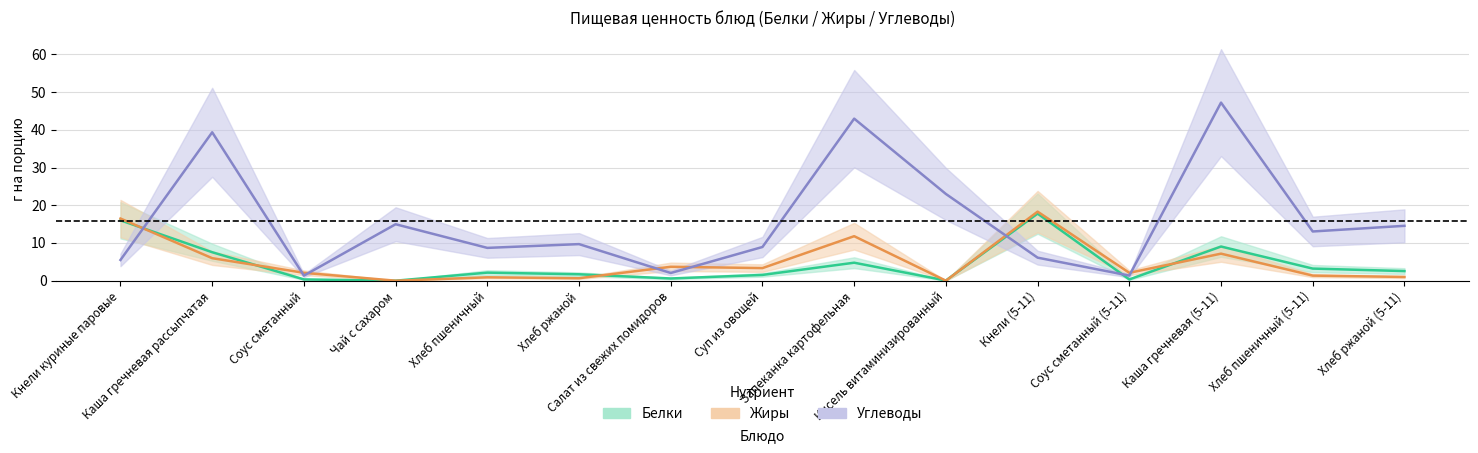

At which category does Жиры reach its first local valley?

Чай с сахаром